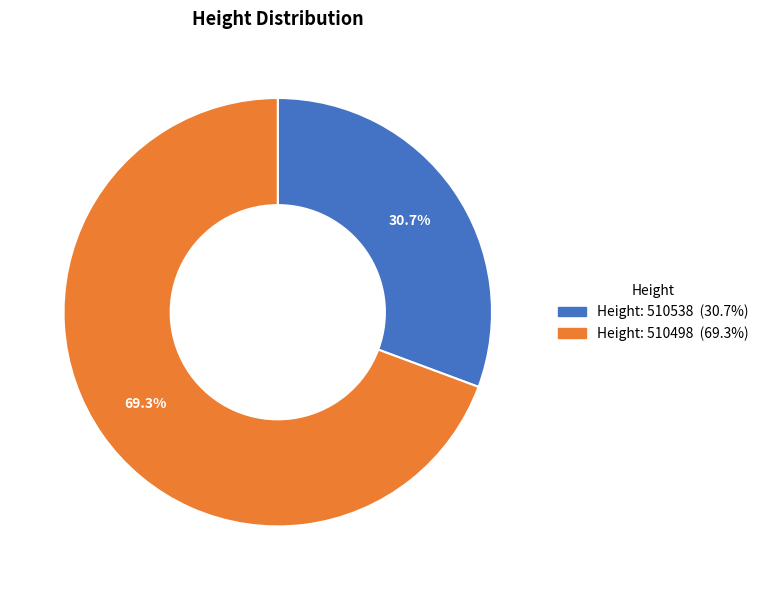

How many slices are in this pie chart?

2